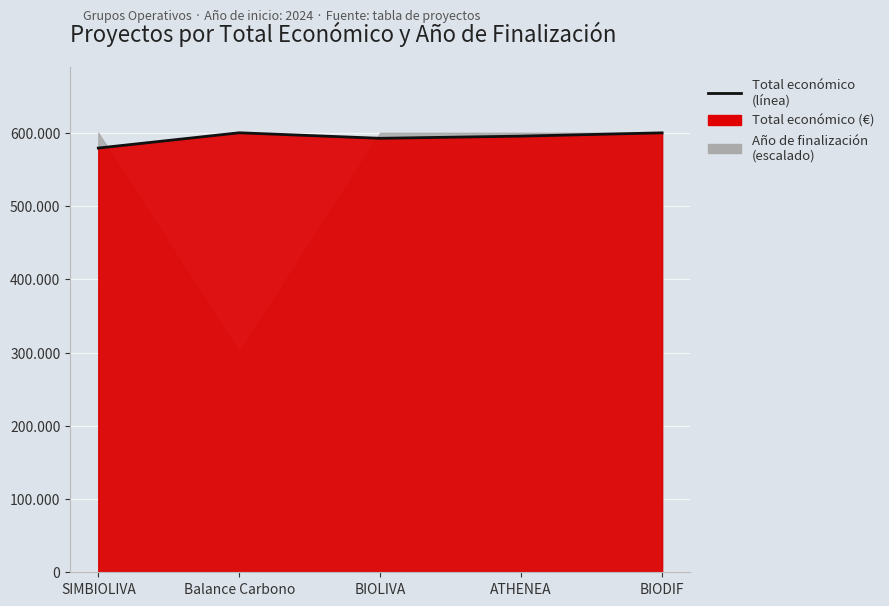

How many points are higher than both their immediate neighbors (excluding endpoints)?

1